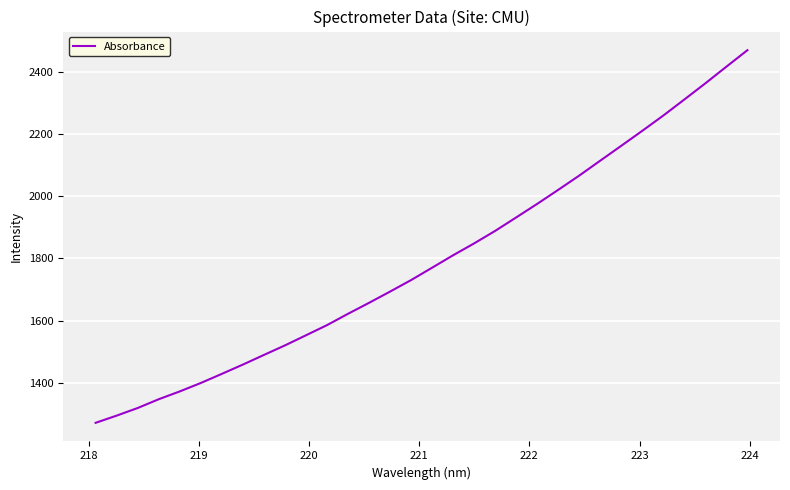

What is the maximum value shown in the chart?

2469.5